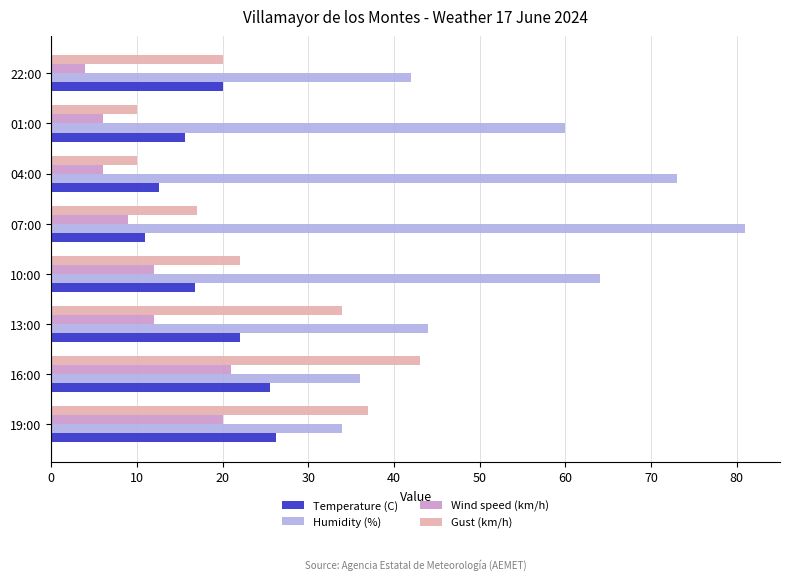

The Gust (km/h) series shows 36.3 at 10:00. True or false?

False